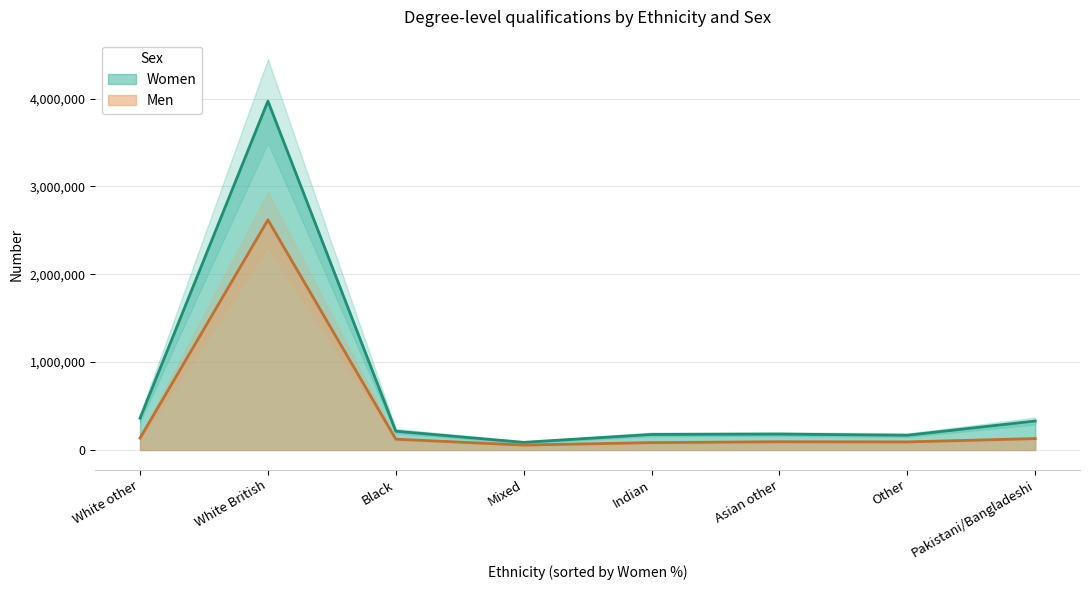

Which series has the largest range (max minus min)?

Women